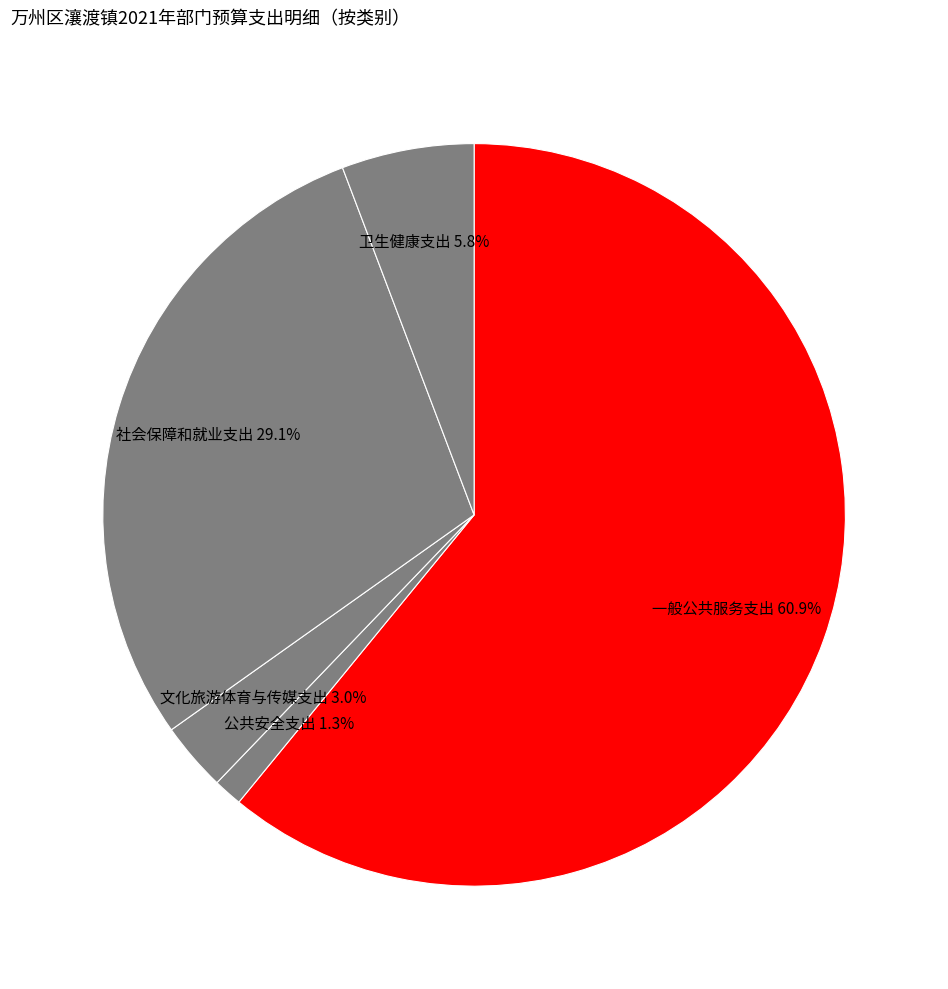

To the nearest percent, what percentage of the pie is 卫生健康支出?

6%